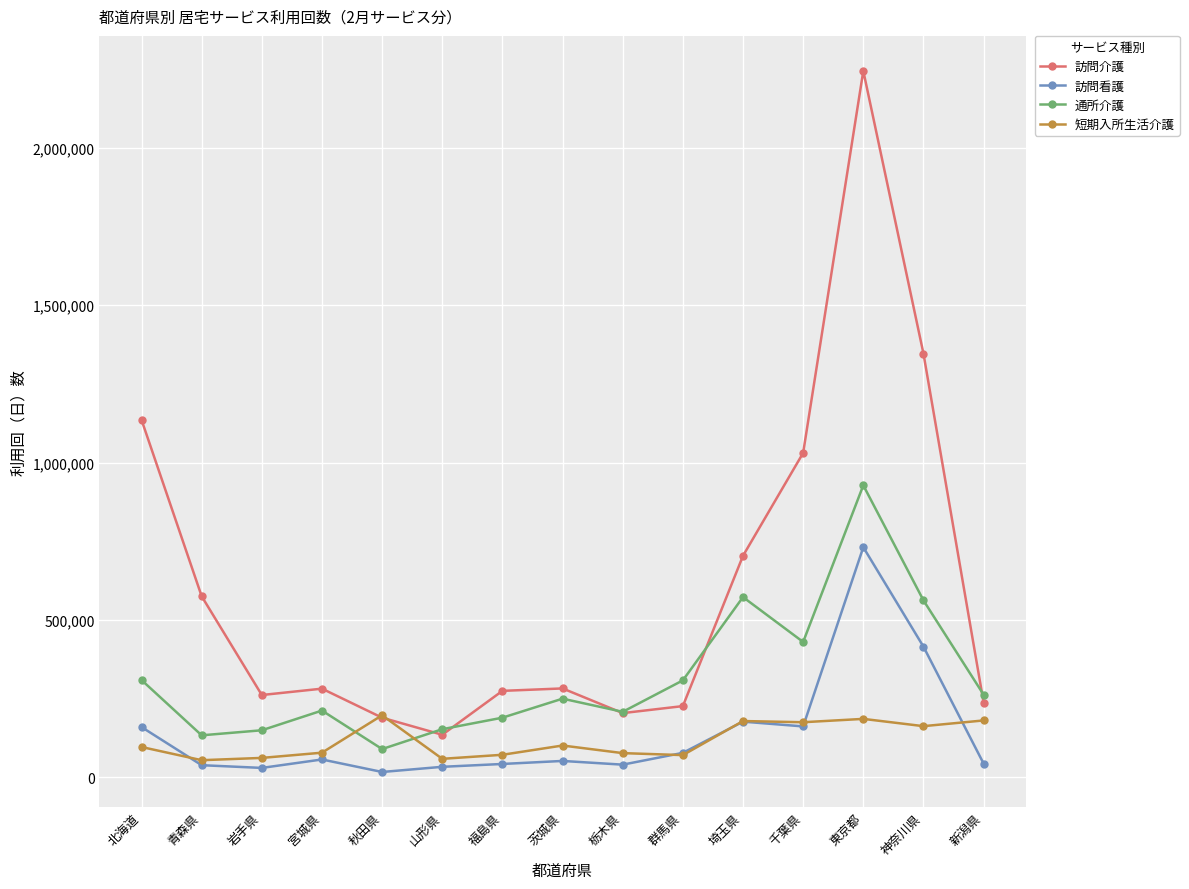

How many lines are shown in the chart?

4